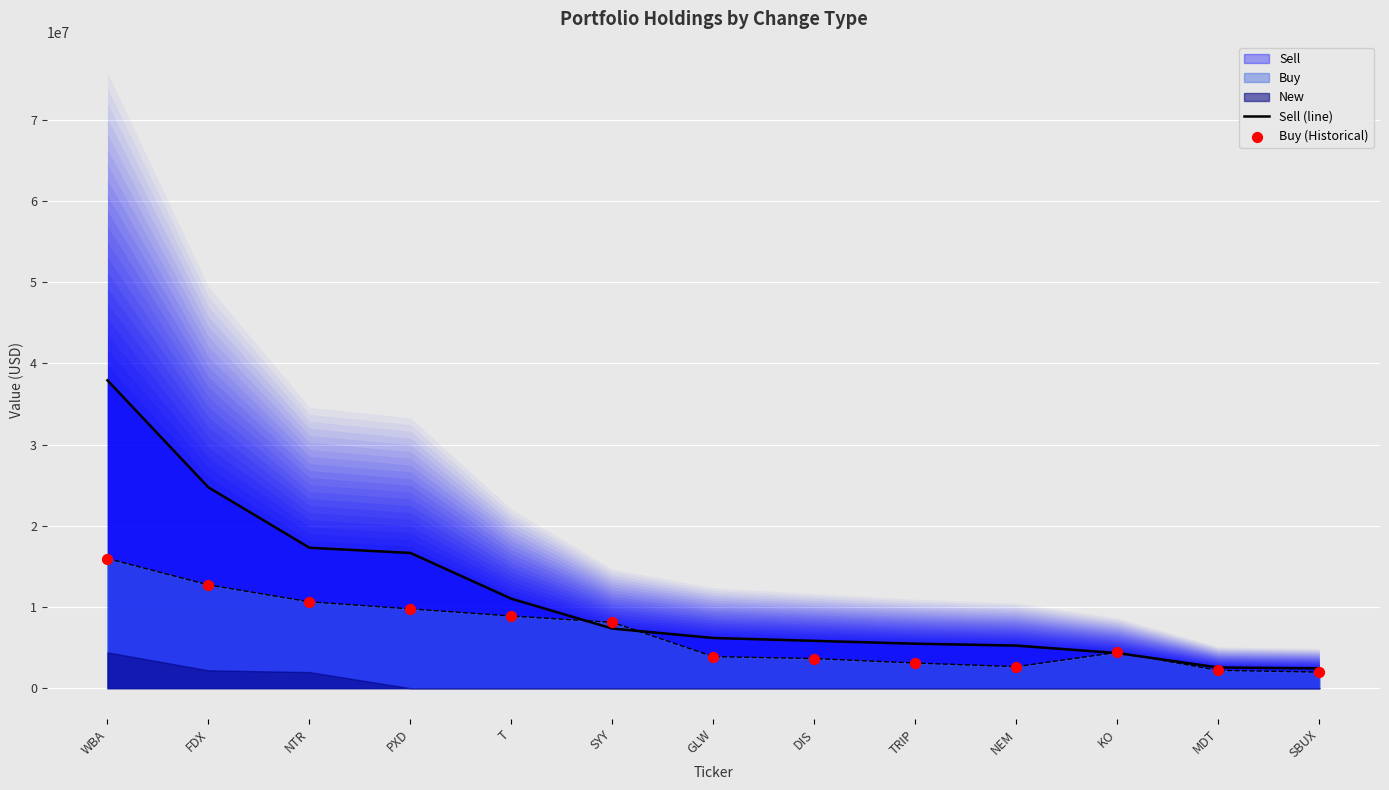

At which category is the sum across all series the highest?

WBA